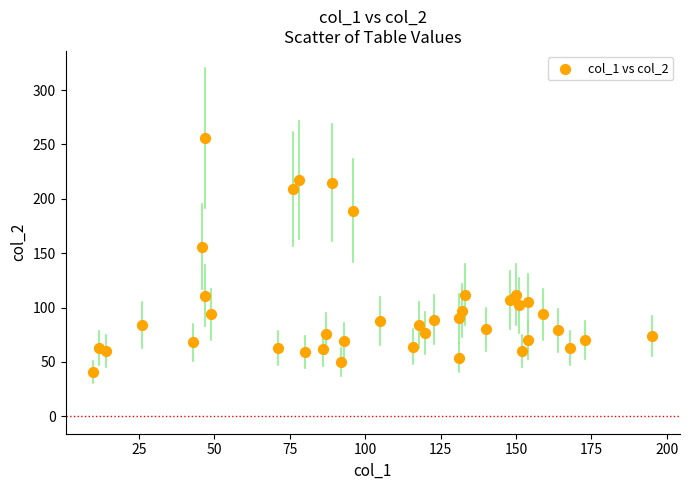

What Y value in the scatter plot is closest to 148?

156